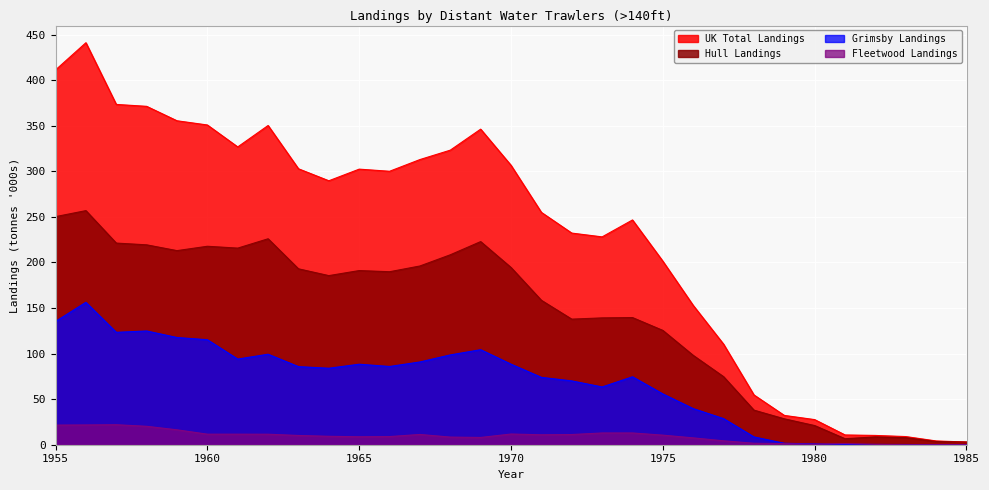

Reading right to left, transcribe all the data shown in this chart.

Hull Landings: 1985=2.9	1984=3.6	1983=7.8	1982=8.6	1981=6.6	1980=21.0	1979=28.4	1978=38.0	1977=74.7	1976=98.1	1975=125.5	1974=139.6	1973=139.2	1972=137.8	1971=158.5	1970=194.5	1969=222.9	1968=208.4	1967=196.2	1966=189.8	1965=191.1	1964=185.6	1963=193.1	1962=226.0	1961=215.8	1960=217.8	1959=213.0	1958=219.4	1957=221.3	1956=256.9	1955=250.3
Grimsby Landings: 1985=0.0	1984=0.0	1983=0.2	1982=0.3	1981=0.2	1980=0.8	1979=1.6	1978=8.6	1977=28.7	1976=39.6	1975=55.7	1974=74.6	1973=63.4	1972=70.0	1971=73.9	1970=88.4	1969=104.3	1968=98.6	1967=90.8	1966=85.9	1965=88.3	1964=83.9	1963=85.7	1962=99.3	1961=94.0	1960=115.2	1959=117.7	1958=124.8	1957=123.3	1956=156.3	1955=135.2
Fleetwood Landings: 1985=0.0	1984=0.0	1983=0.0	1982=0.3	1981=1.2	1980=0.5	1979=1.2	1978=1.6	1977=4.3	1976=7.5	1975=10.5	1974=12.9	1973=12.9	1972=11.2	1971=10.9	1970=11.7	1969=8.0	1968=8.4	1967=11.3	1966=8.9	1965=8.7	1964=9.2	1963=10.2	1962=11.5	1961=11.6	1960=11.6	1959=16.4	1958=20.2	1957=21.9	1956=21.7	1955=21.5
UK Total Landings: 1985=3.0	1984=4.1	1983=8.9	1982=10.2	1981=10.7	1980=27.6	1979=32.2	1978=54.6	1977=110.3	1976=152.9	1975=201.4	1974=246.7	1973=228.1	1972=232.3	1971=255.0	1970=306.6	1969=346.3	1968=323.3	1967=312.9	1966=300.1	1965=302.4	1964=289.7	1963=302.8	1962=350.3	1961=326.8	1960=350.9	1959=355.5	1958=371.4	1957=373.4	1956=441.2	1955=411.3